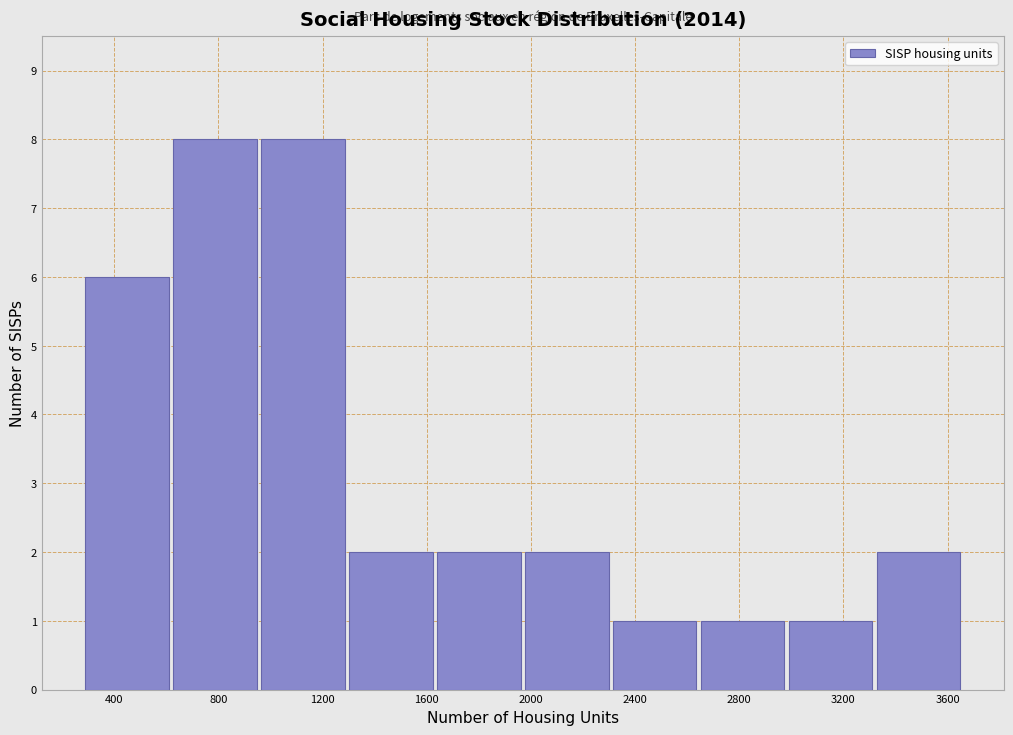

How tall is the bar that spans 1950 to 2300 on the x-axis? Neither the bar edges nor the heights are printed on the chart, so give them approximately, as read against the axes.

2